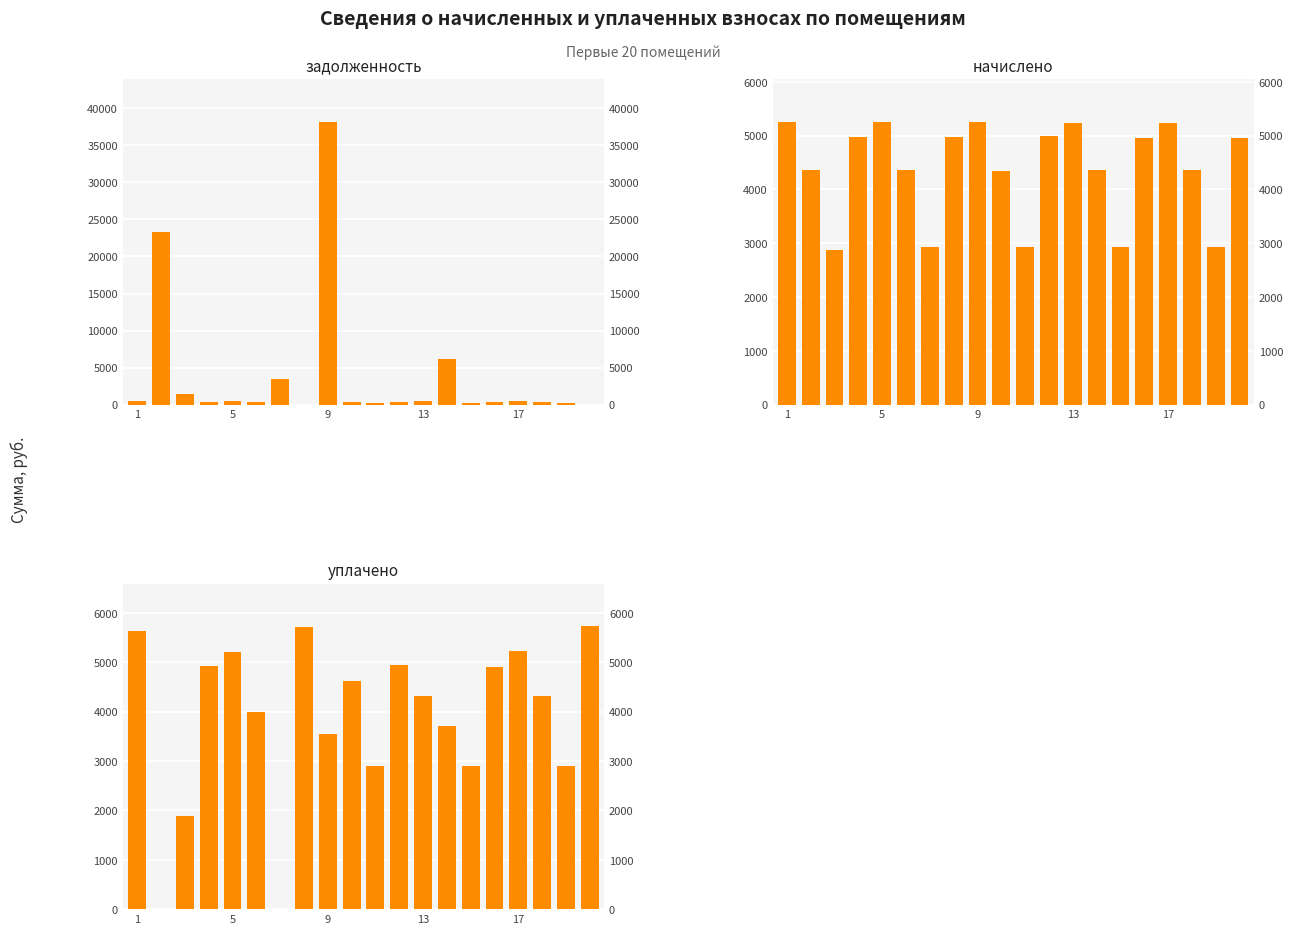

What is the difference between the maximum and second lowest values in the задолженность series?

38210.7